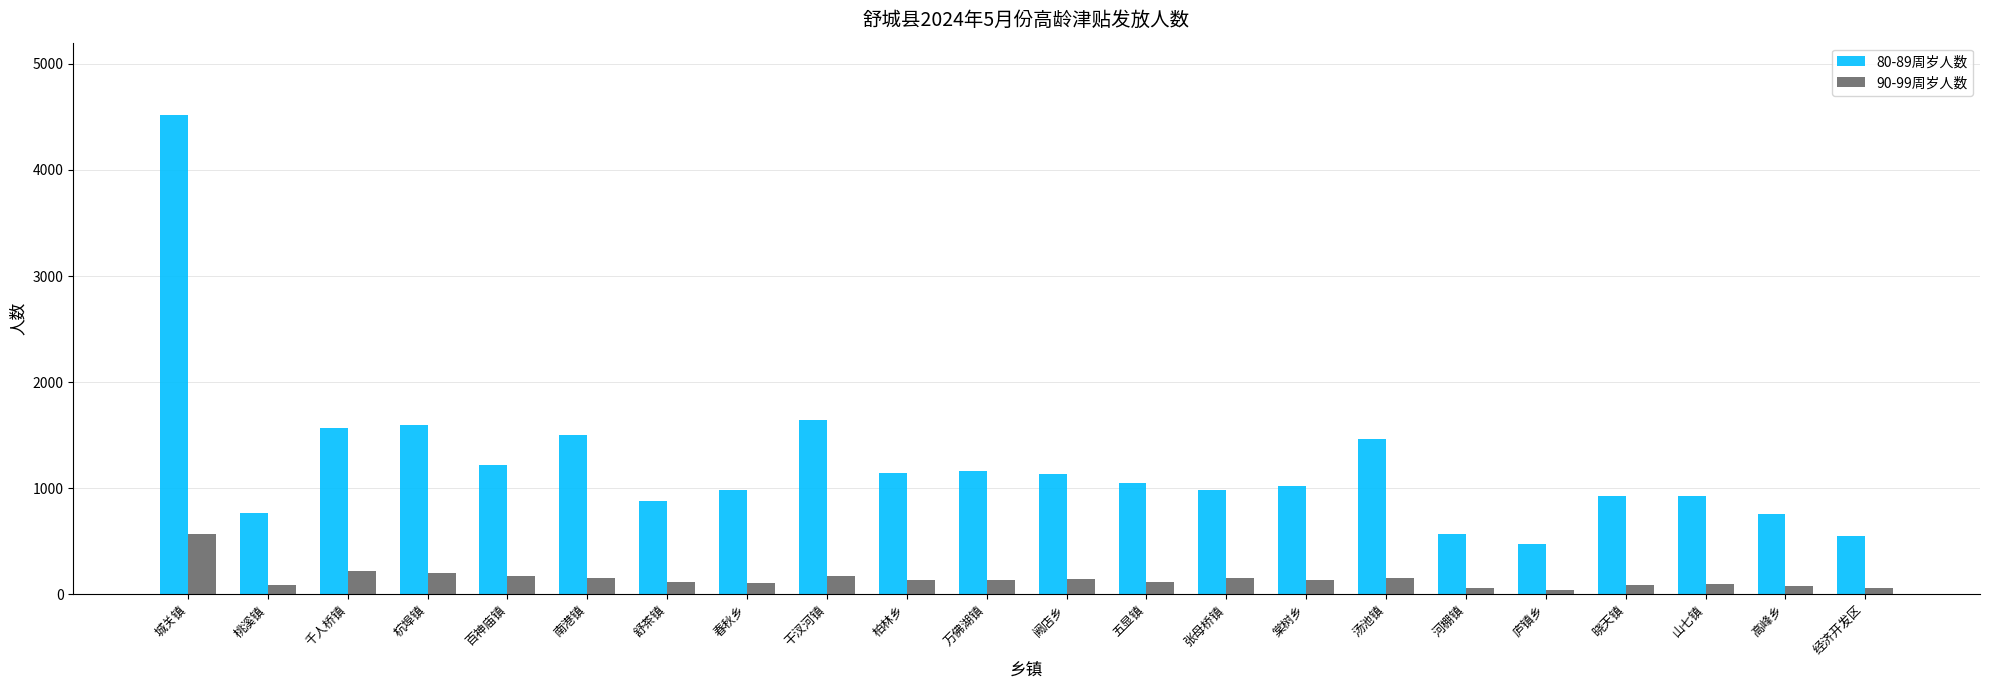

What is the sum of the 80-89周岁人数 values at 汤池镇 and 舒茶镇?

2342